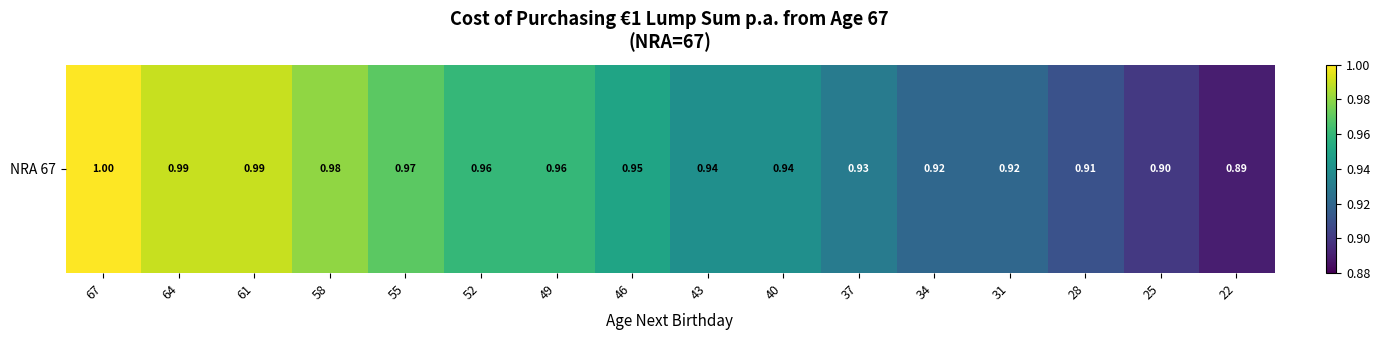

Where is the data nearest to the value 0?

22